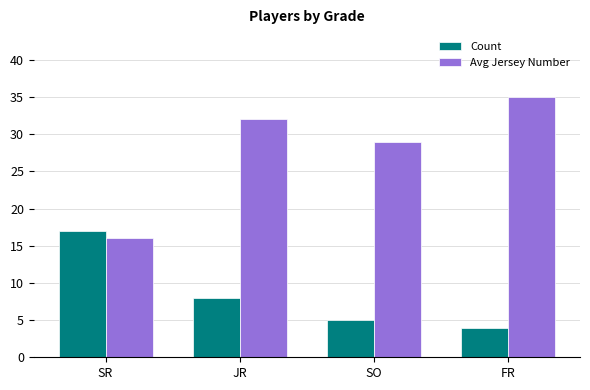

At which category is the sum across all series the highest?

JR